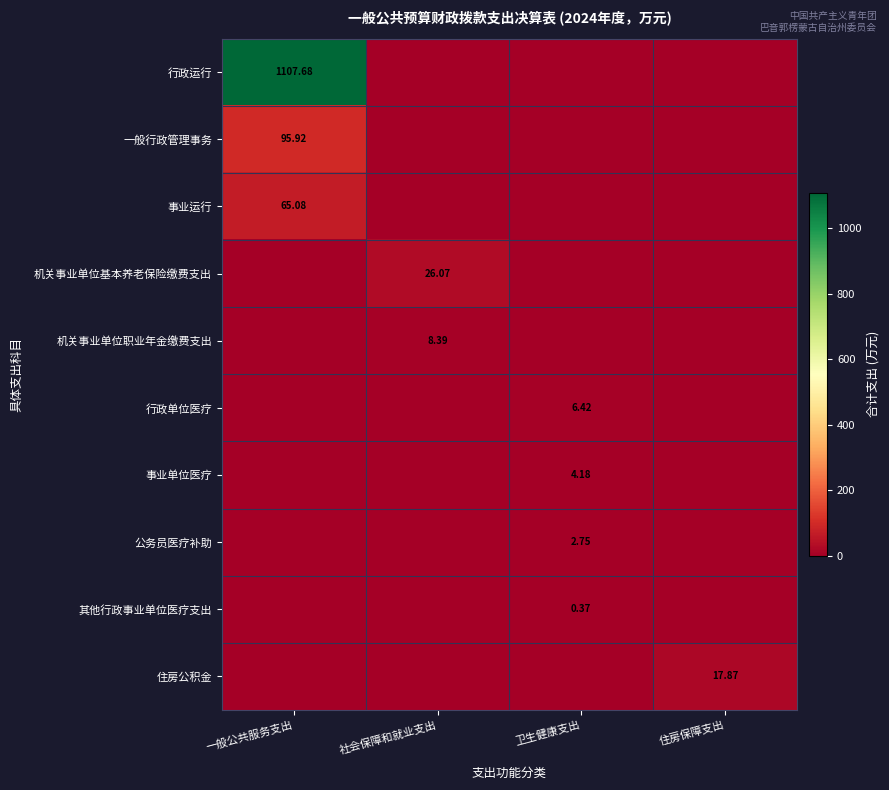

At which category does the chart reach its peak across all series?

一般公共服务支出